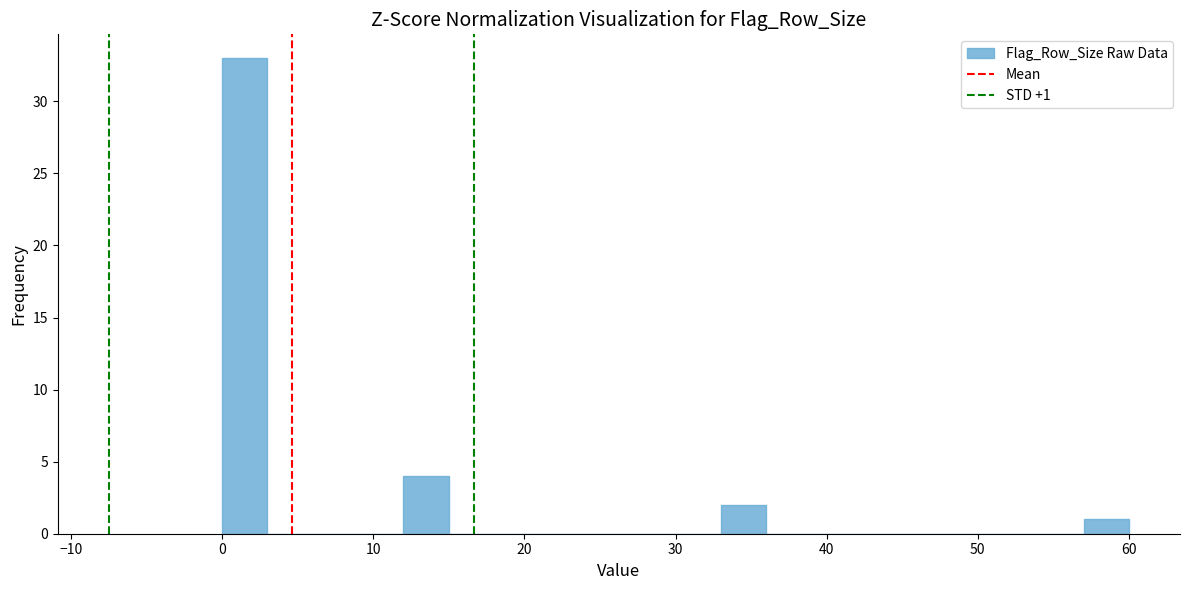

Around what value on the x-axis is the tallest bar? Give the approximate position of its centre, as read against the axis.

2